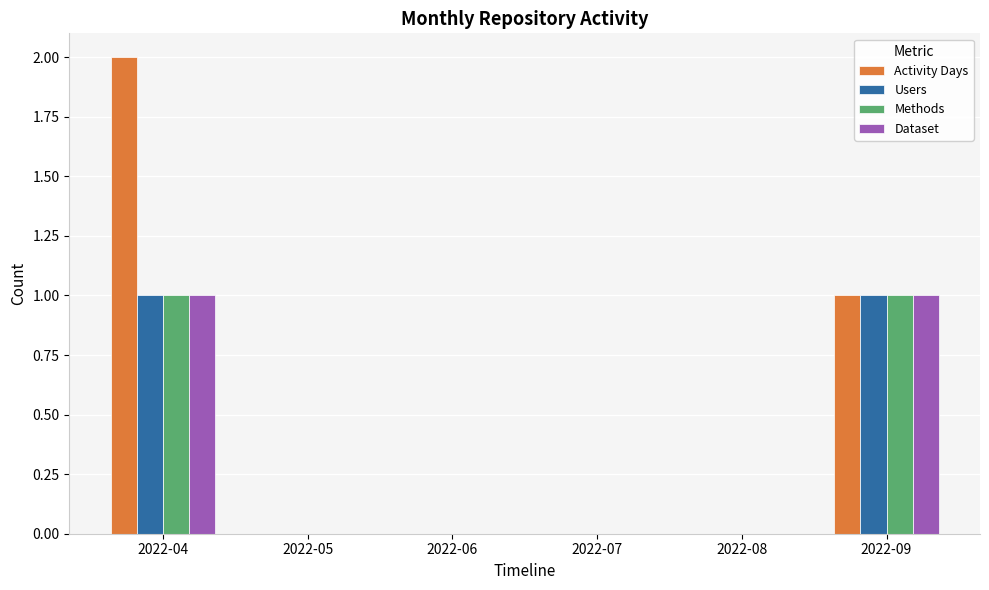

How many data points does each series have?

6